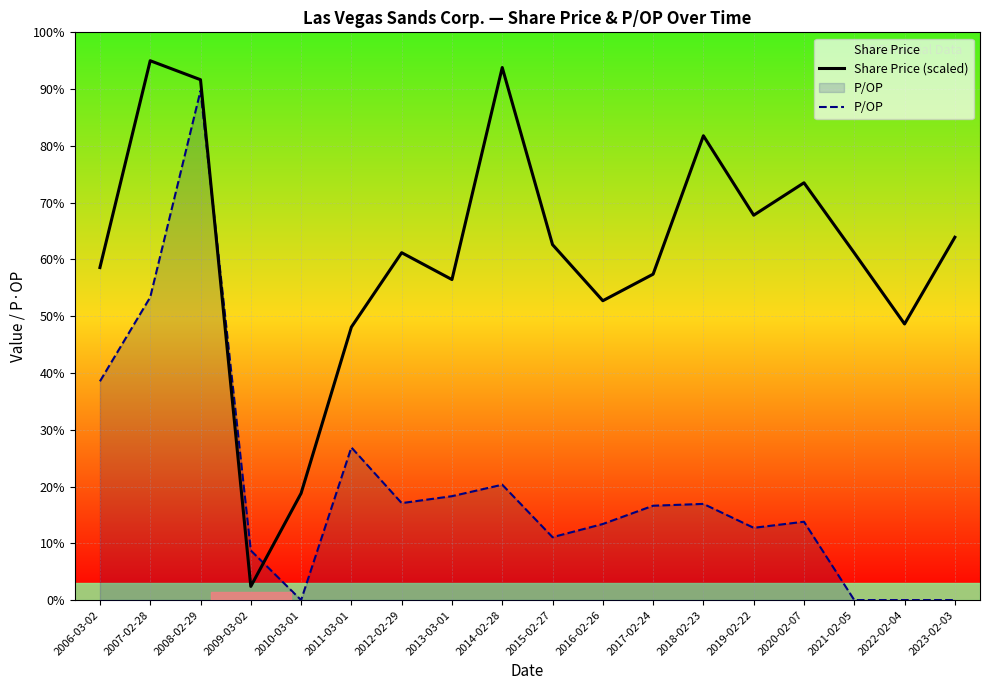

What are all the series names shown in the legend?

Share Price (scaled), P/OP